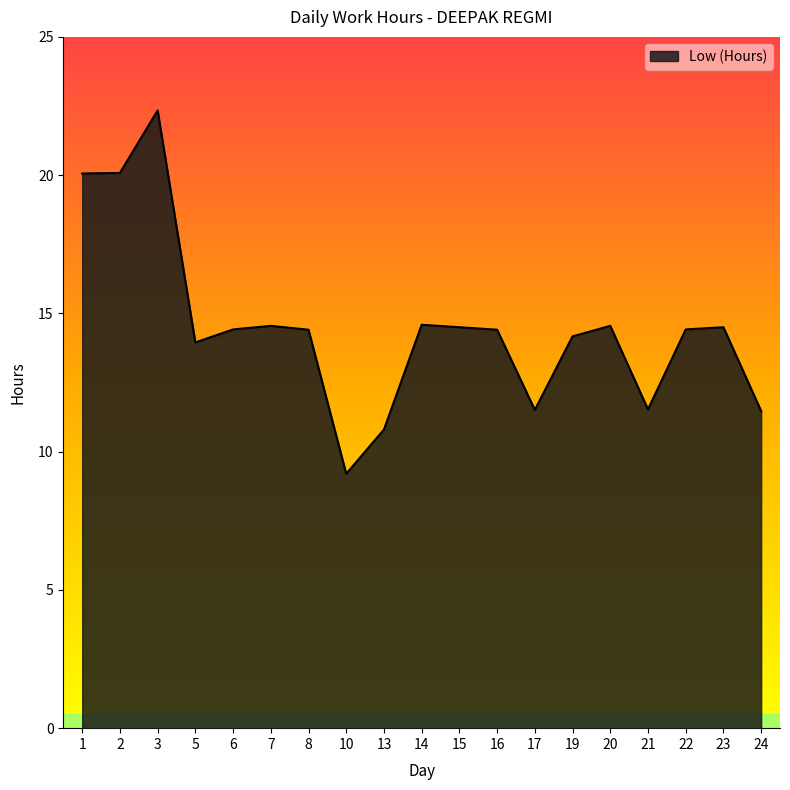

Where is the first local maximum?

3